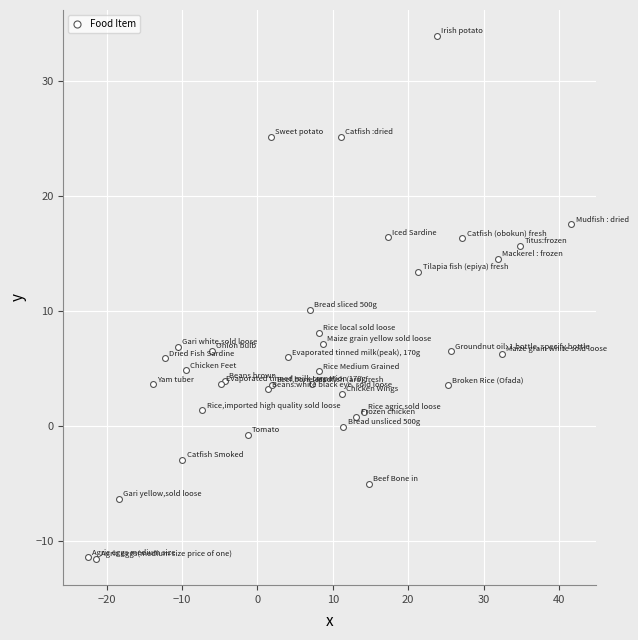

What Y value in the scatter plot is closest to 11?

10.1